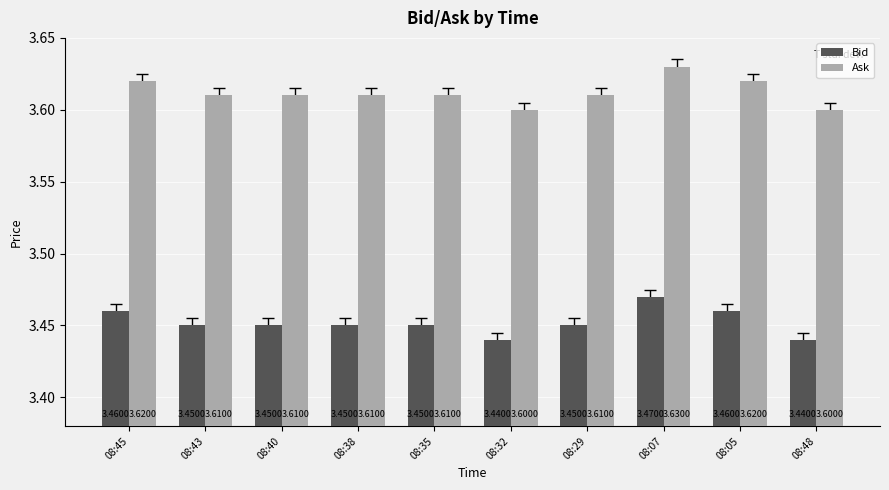

What is the sum of the Bid values at 08:40 and 08:29?

6.9